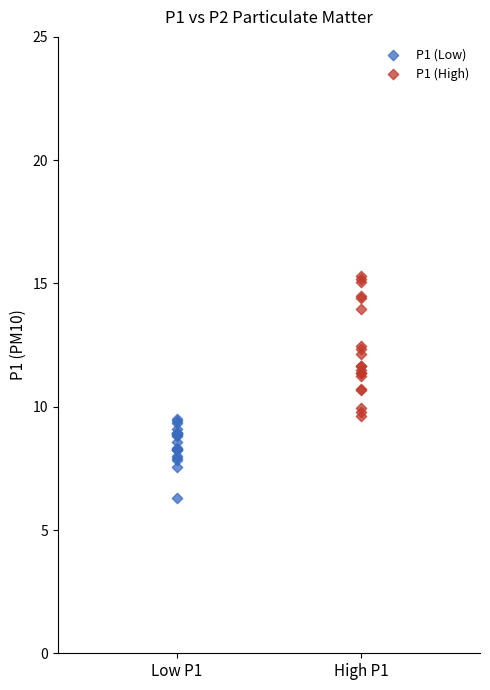

Which series has the widest spread of Y values?

P1 (High)